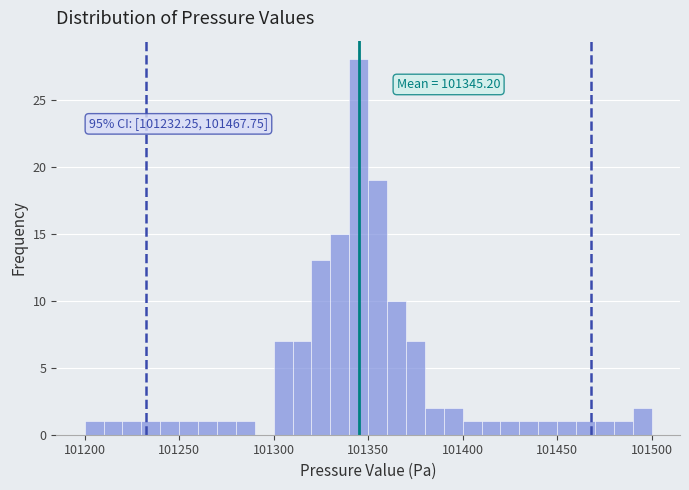

Read against the x-axis, roughly where is the centre of the tallest bar?

101345